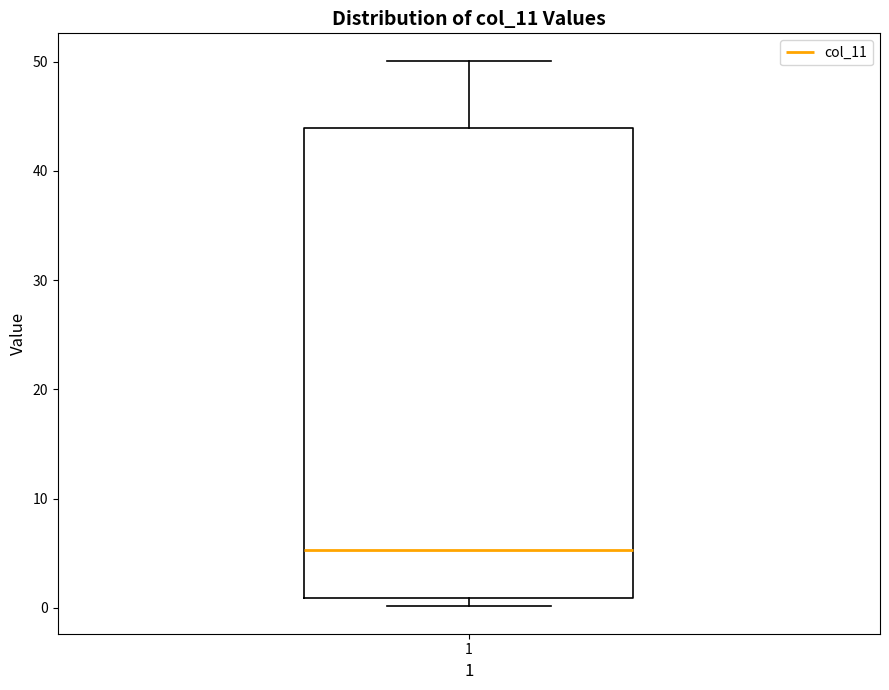

Transcribe this box plot: give where the median line is, the range the box spans, and where the two whiskers end, as read against the y-axis. The values are not printed on the chart, so give them approximately, as read against the axis.

median 5, box 1 to 44, whiskers 0 to 50